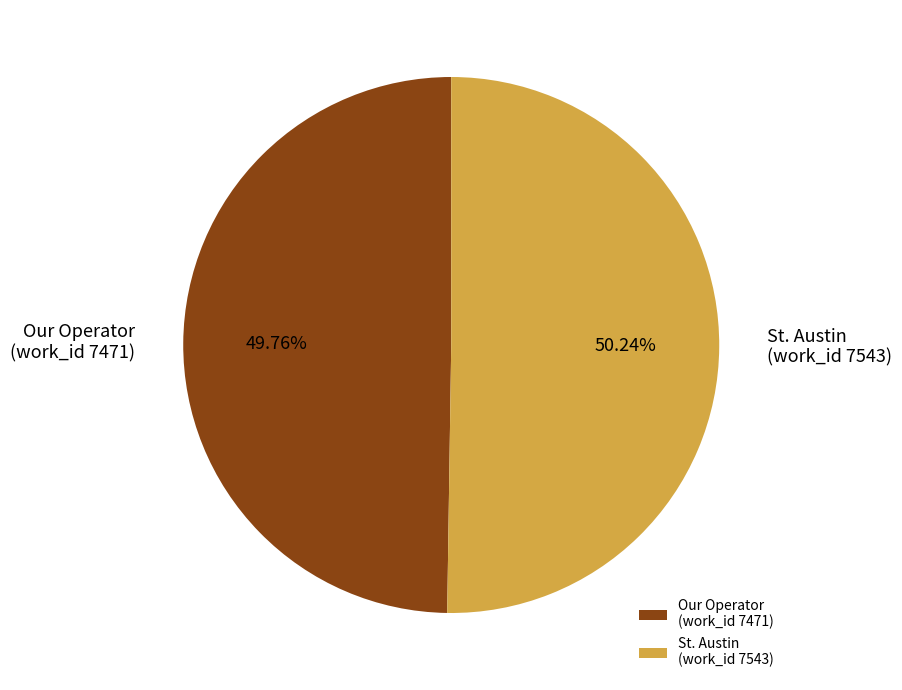

To the nearest percent, what percentage of the pie is St. Austin (work_id 7543)?

50%